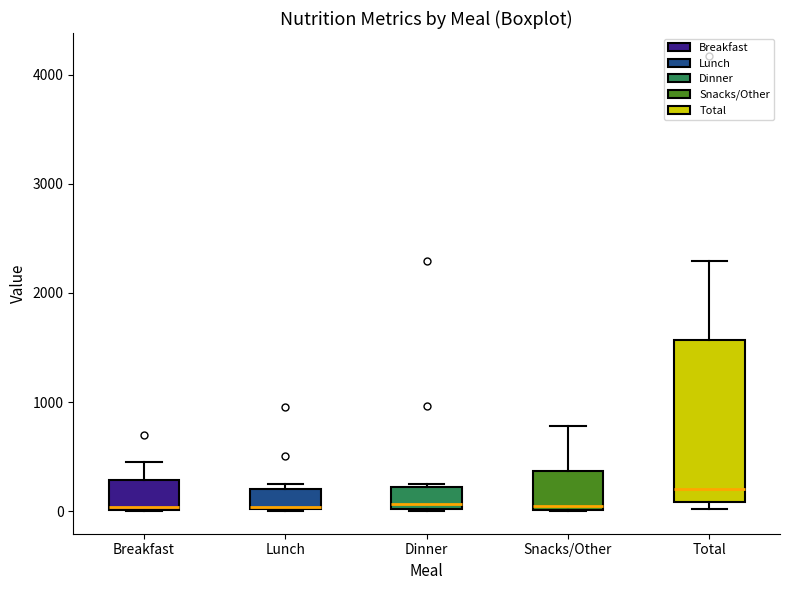

Reading left to right, transcribe this box plot: for each box, give where its median line is, the range the box spans, and where its two whiskers end, as read against the y-axis. The values are not printed on the chart, so give them approximately, as read against the axis.

Breakfast: median 0, box 0 to 300, whiskers 0 to 500
Lunch: median 0, box 0 to 200, whiskers 0 to 200 (just above the box's upper edge)
Dinner: median 100, box 0 to 200, whiskers 0 to 200
Snacks/Other: median 0 (just above the box's lower edge), box 0 to 400, whiskers 0 to 800
Total: median 200, box 100 to 1600, whiskers 0 to 2300